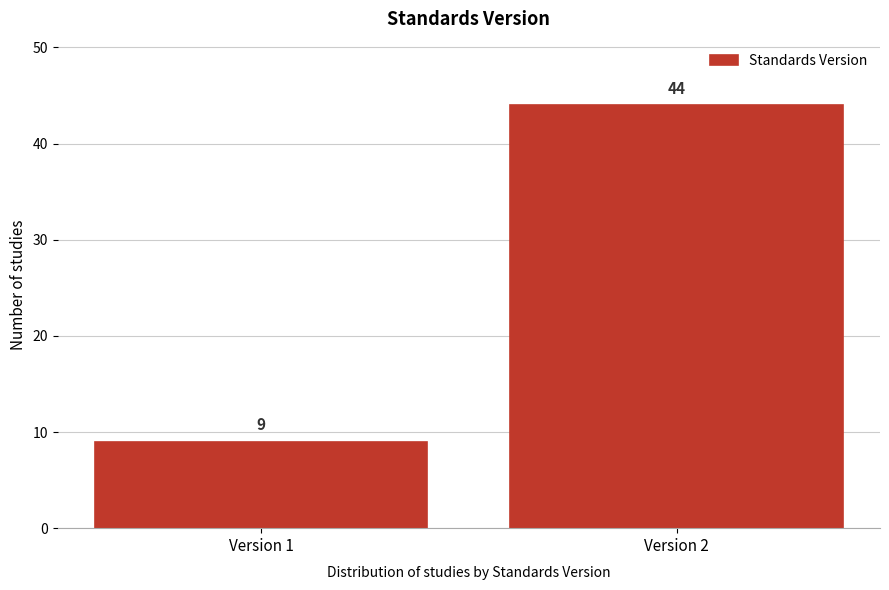

Reading left to right, what are all the values shown in this chart?

9	44